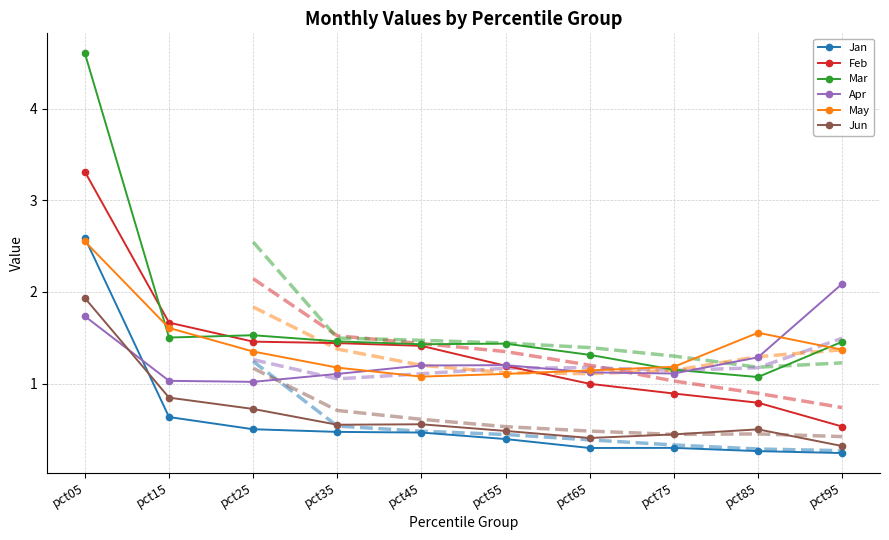

Reading right to left, extract all data points from this chart.

Jan: 0.2	0.3	0.3	0.3	0.4	0.5	0.5	0.5	0.6	2.6
Feb: 0.5	0.8	0.9	1.0	1.2	1.4	1.4	1.5	1.7	3.3
Mar: 1.5	1.1	1.2	1.3	1.4	1.4	1.5	1.5	1.5	4.6
Apr: 2.1	1.3	1.1	1.1	1.2	1.2	1.1	1.0	1.0	1.7
May: 1.4	1.6	1.2	1.1	1.1	1.1	1.2	1.3	1.6	2.6
Jun: 0.3	0.5	0.4	0.4	0.5	0.6	0.6	0.7	0.8	1.9